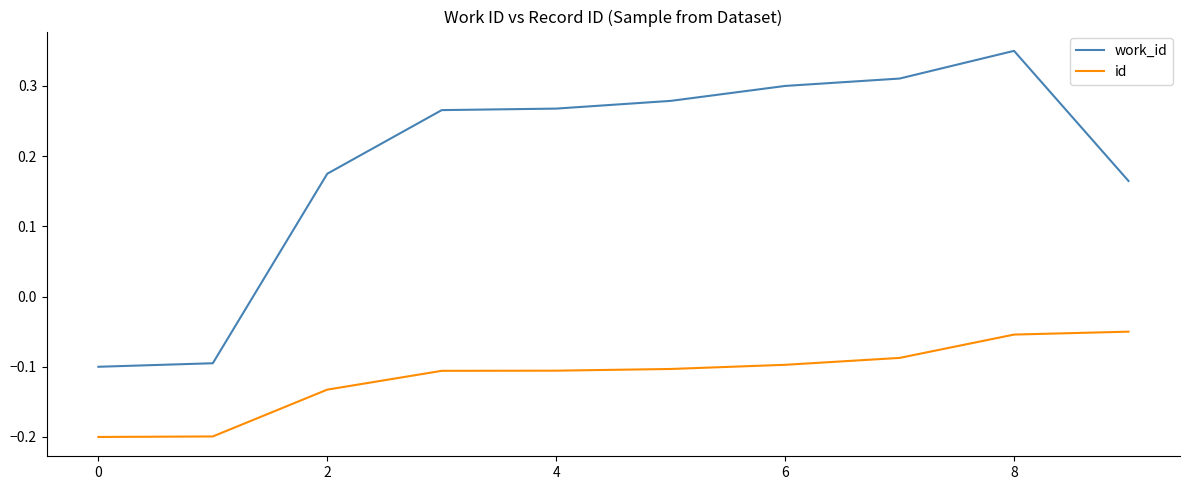

Which series has the widest spread of values?

work_id